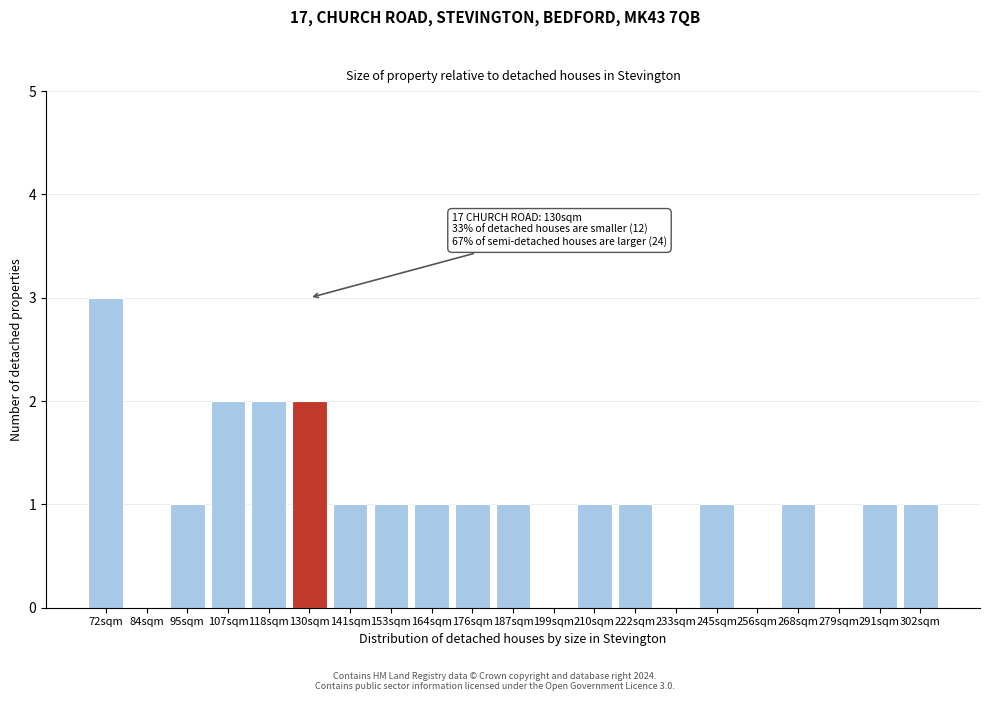

Reading left to right, list all the values displayed in this chart.

72sqm=3	84sqm=0	95sqm=1	107sqm=2	118sqm=2	130sqm=2	141sqm=1	153sqm=1	164sqm=1	176sqm=1	187sqm=1	199sqm=0	210sqm=1	222sqm=1	233sqm=0	245sqm=1	256sqm=0	268sqm=1	279sqm=0	291sqm=1	302sqm=1